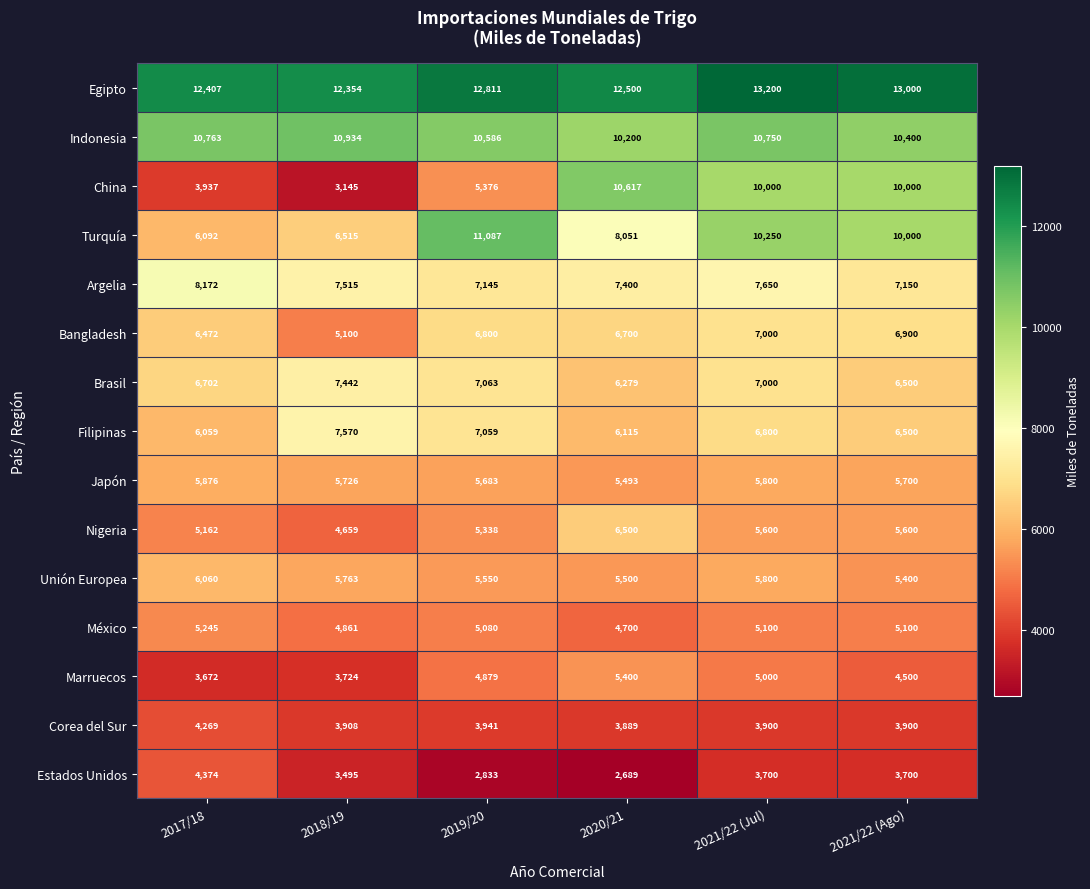

Between 2017/18 and 2020/21, which series saw the biggest shift?

China